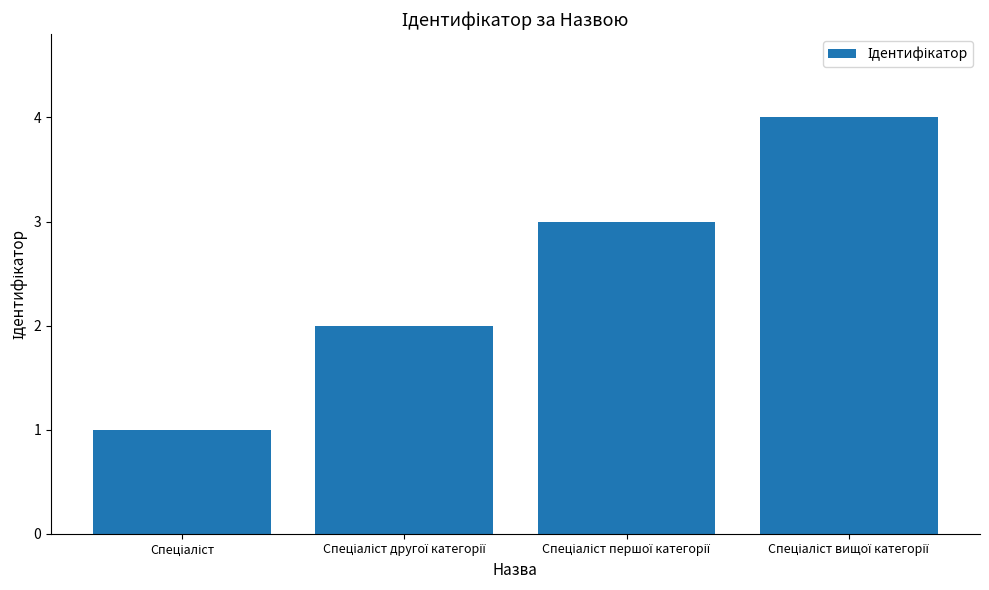

How many values are below 3?

2